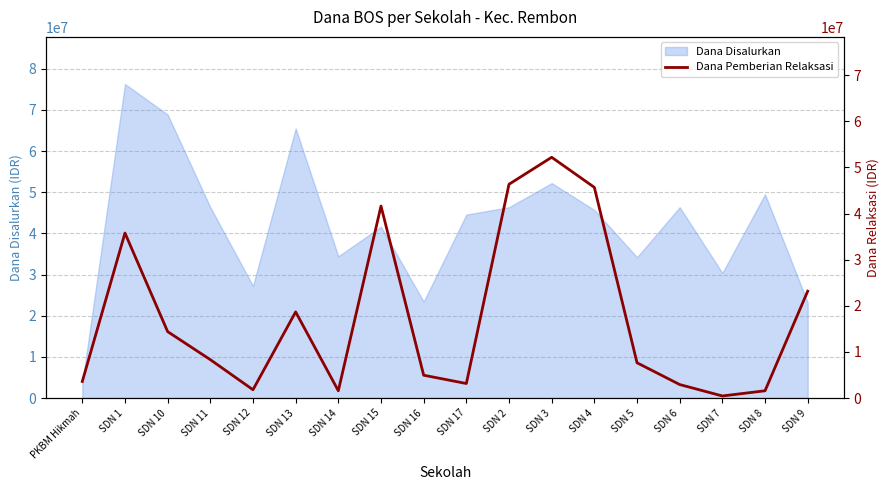

How many categories are shown in the chart?

18